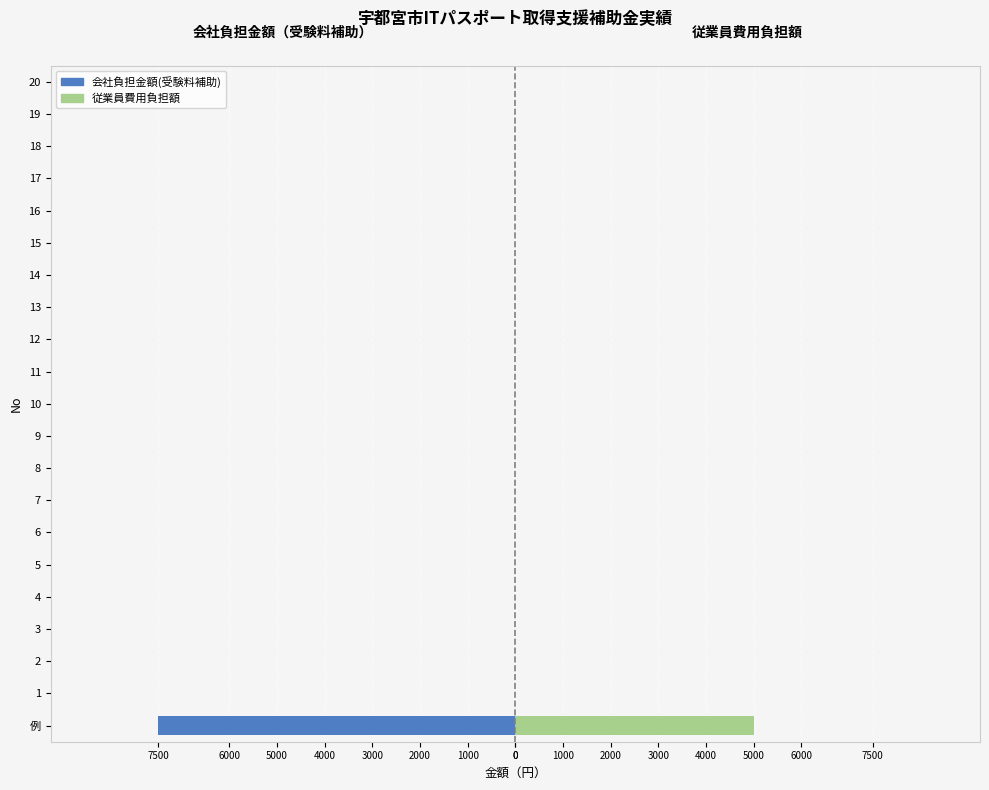

How many bars are there in each group?

2